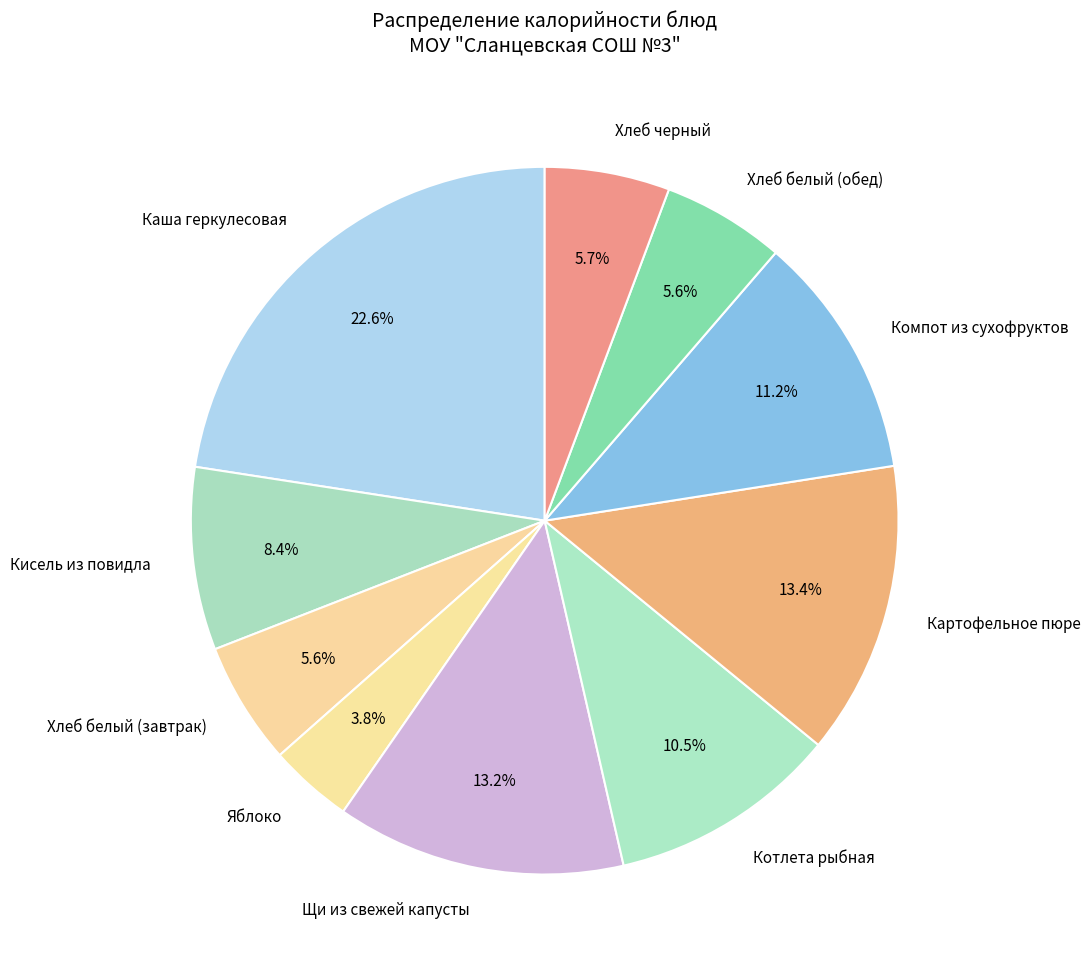

What portion of the pie excludes Компот из сухофруктов?

88.8%